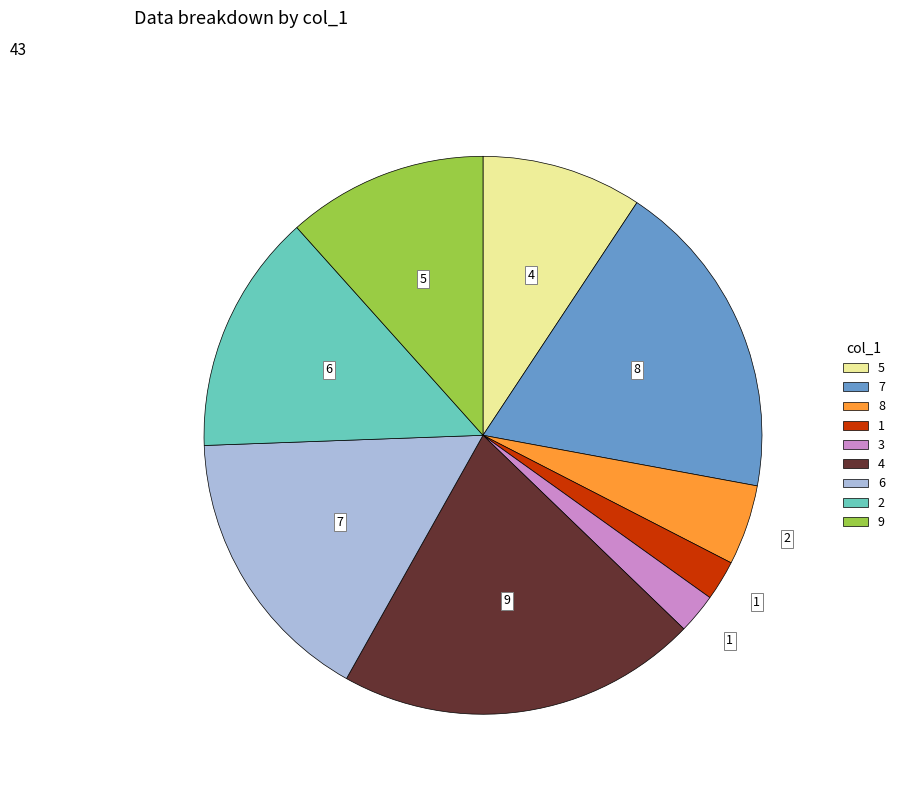

Approximately how many times larger is the value at 4 compared to 6?

1.3